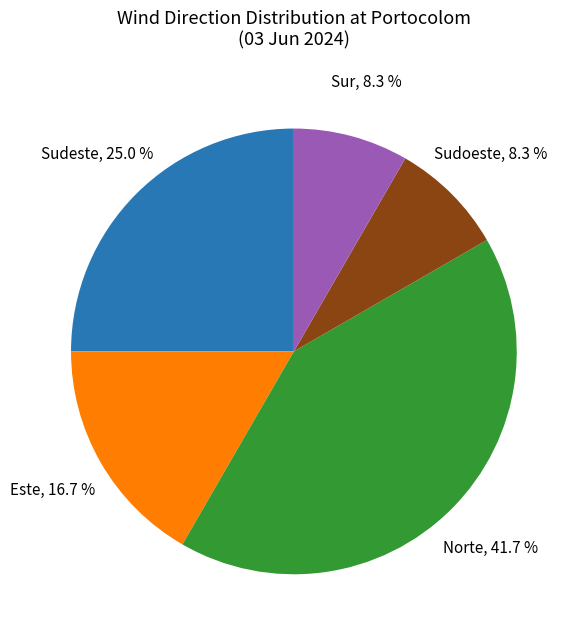

Does any single category account for the majority?

No